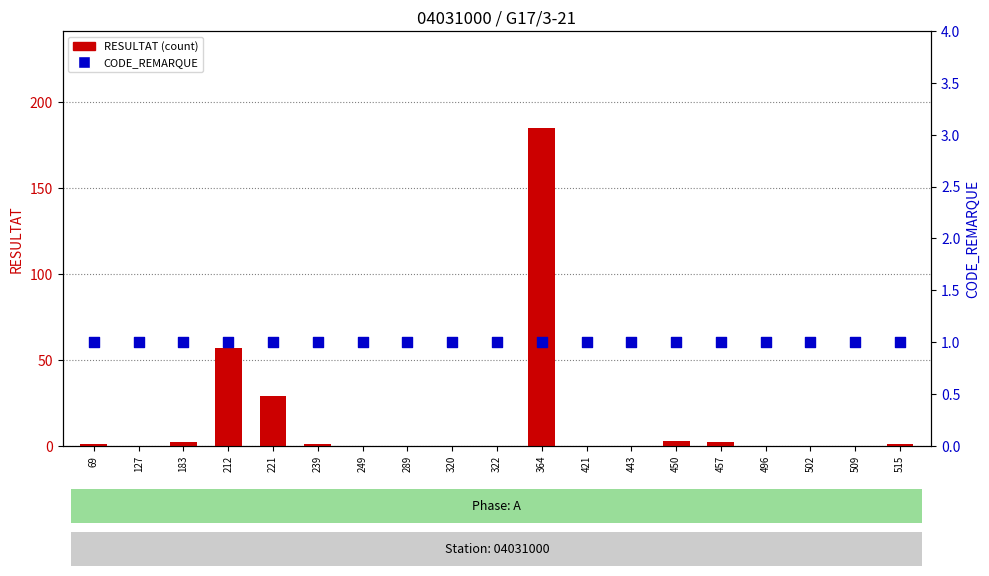

Which series contains the highest Y value?

RESULTAT